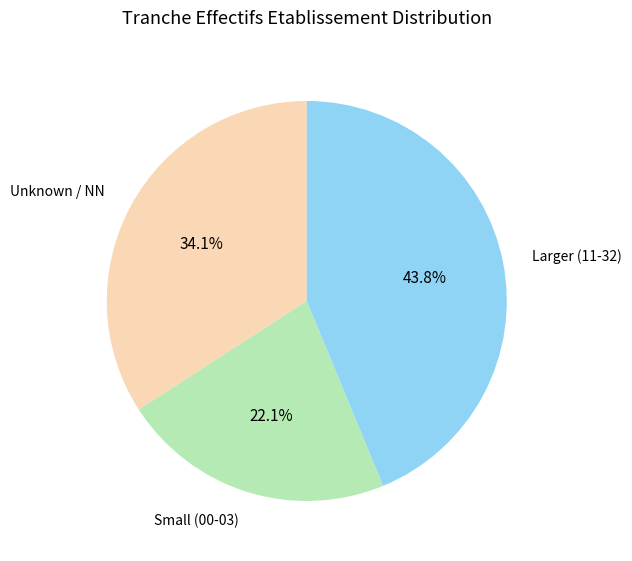

Combined, do Small (00-03) and Unknown / NN account for over 50%?

Yes